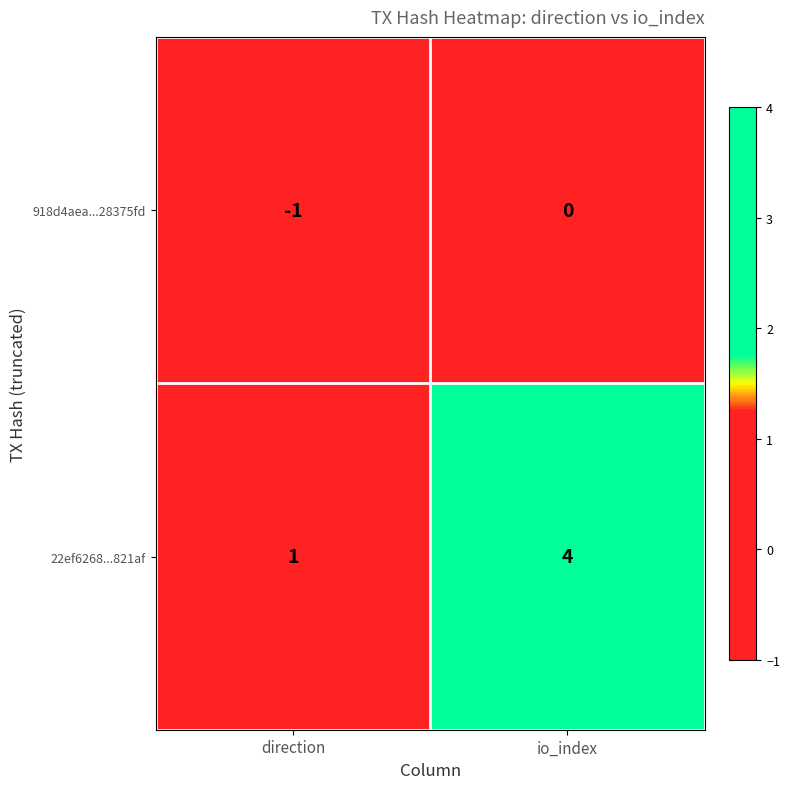

Which series has the largest total across all categories?

22ef6268...821af